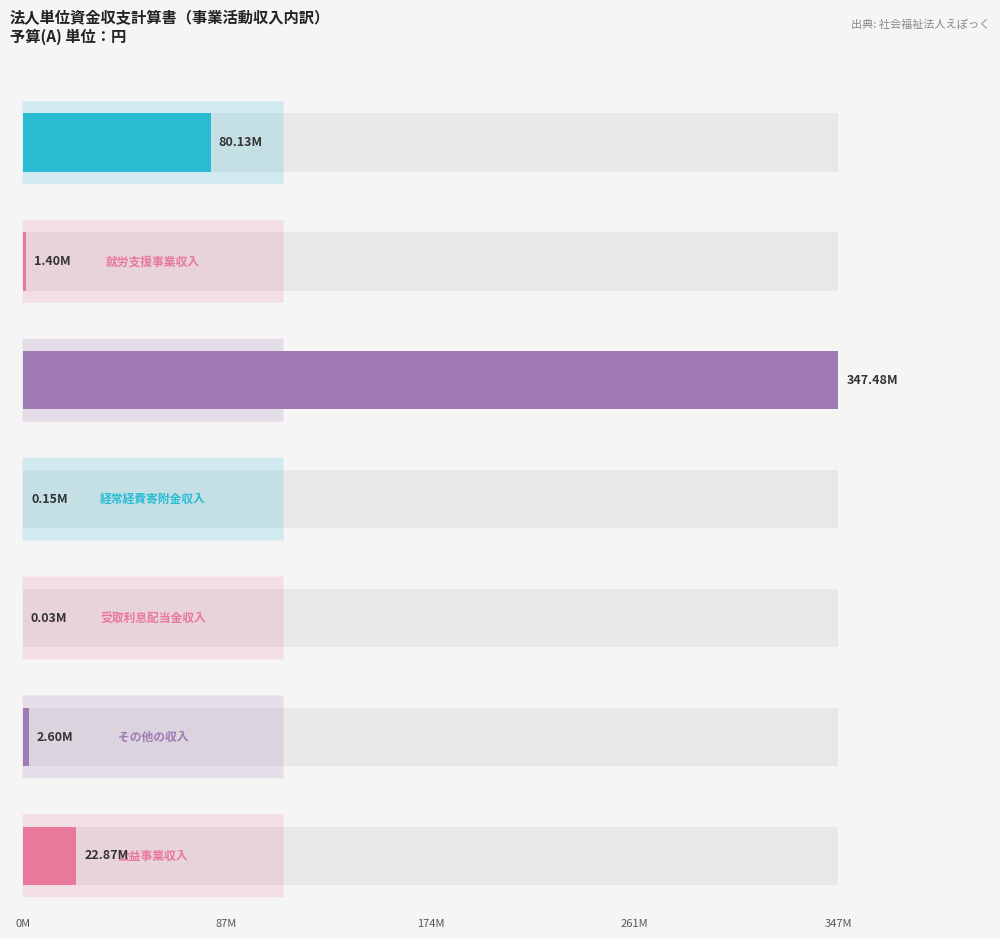

What position from the left is その他の収入?

6